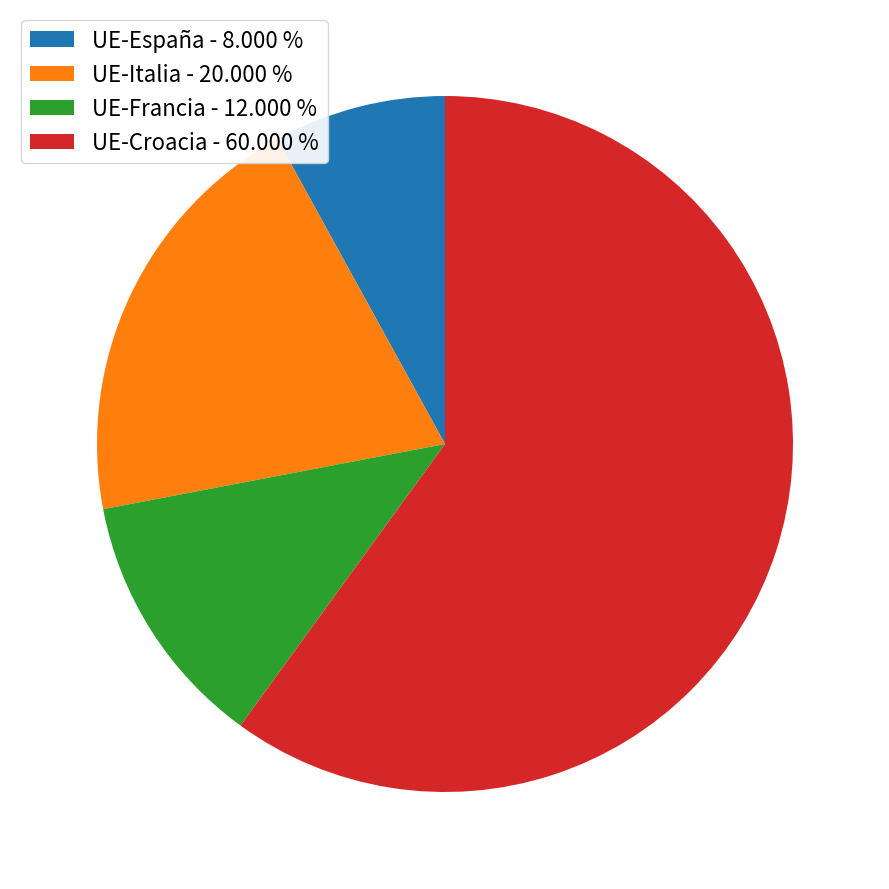

Do UE-Italia - 20.000 % and UE-Francia - 12.000 % together represent more than half of the pie?

No